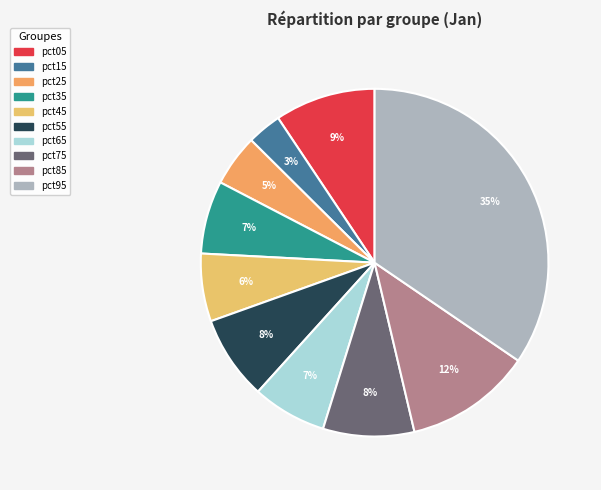

What is the smallest slice in the pie chart?

pct15